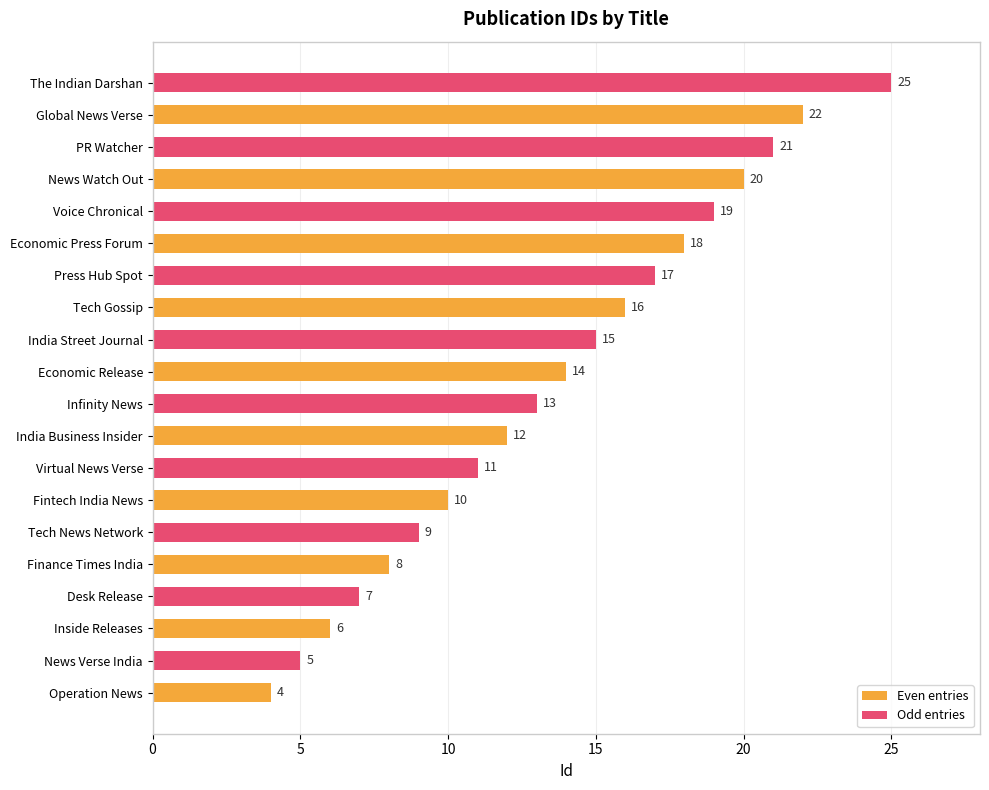

Rank the series by their average value, from highest to lowest.

Odd entries, Even entries